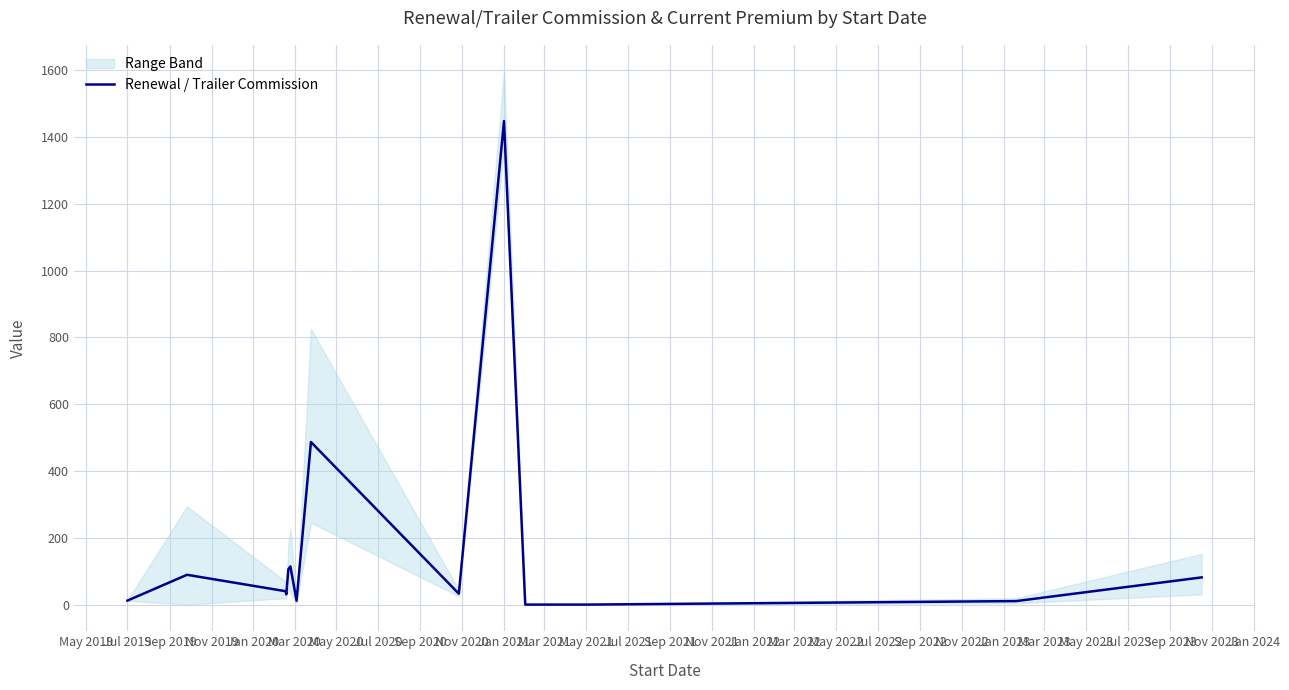

True or false: Renewal / Trailer Commission has a value of 953.8 at May 2021.

False